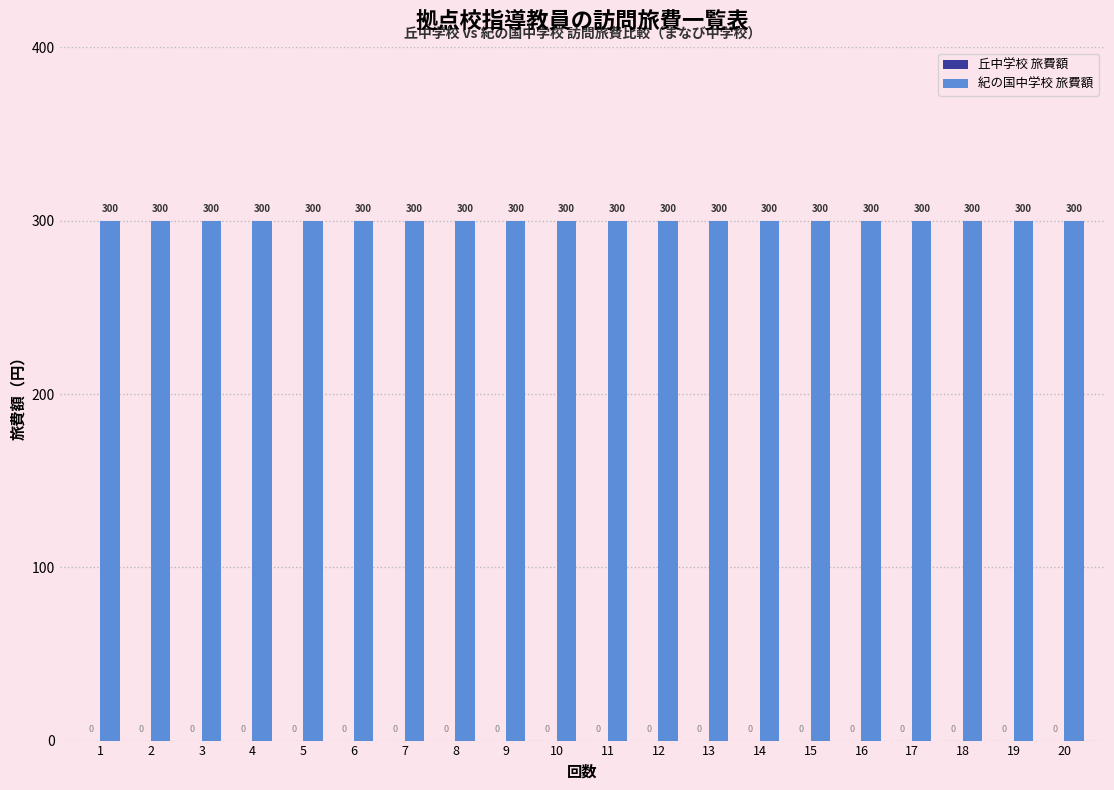

What is the value of the 紀の国中学校 旅費額 bar at the 8th from the left?

300